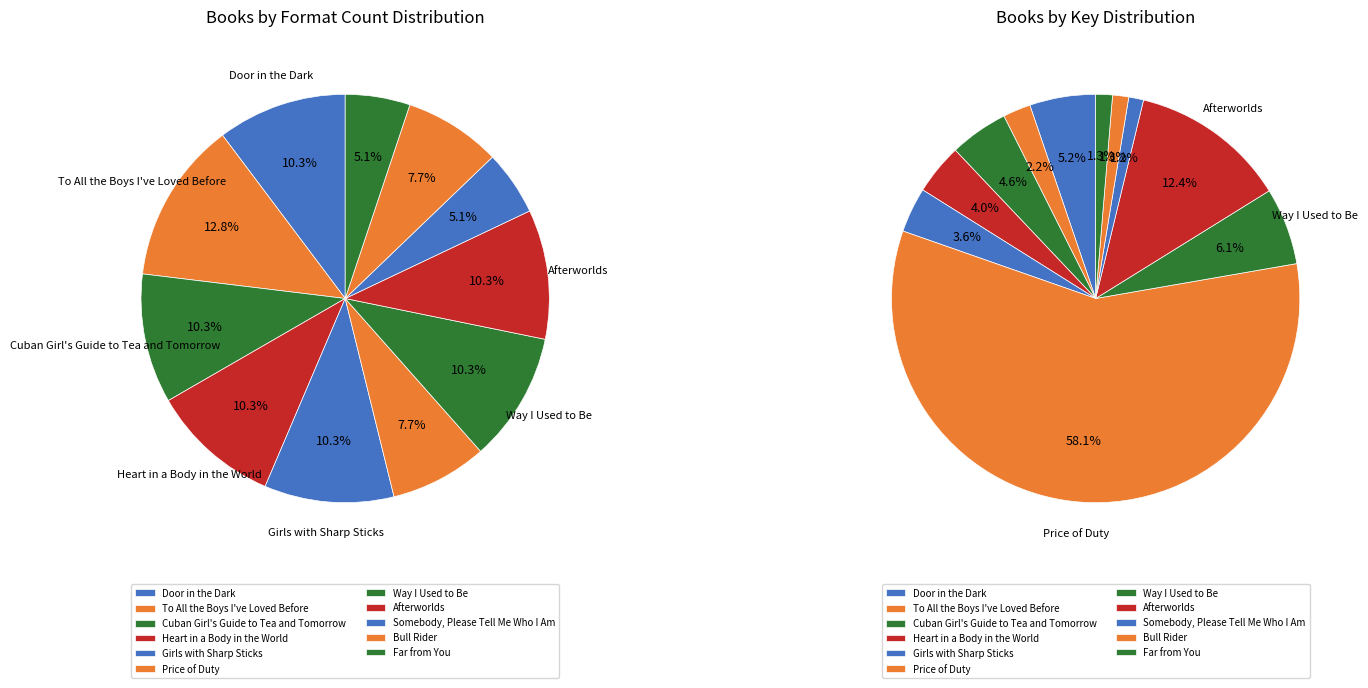

Do Heart in a Body in the World and Price of Duty together represent more than half of the pie?

Yes